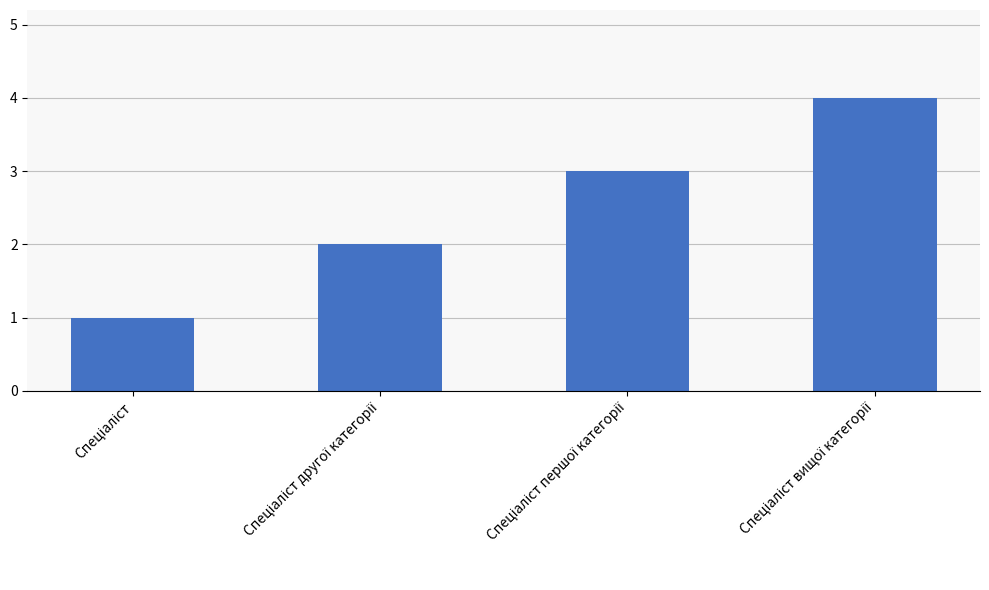

What is the sum of all values?

10